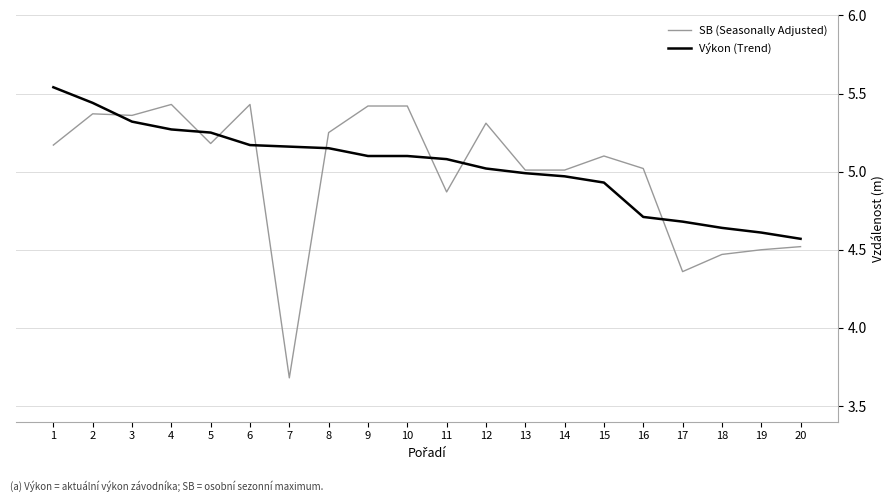

What is the minimum value shown in the chart?

3.7